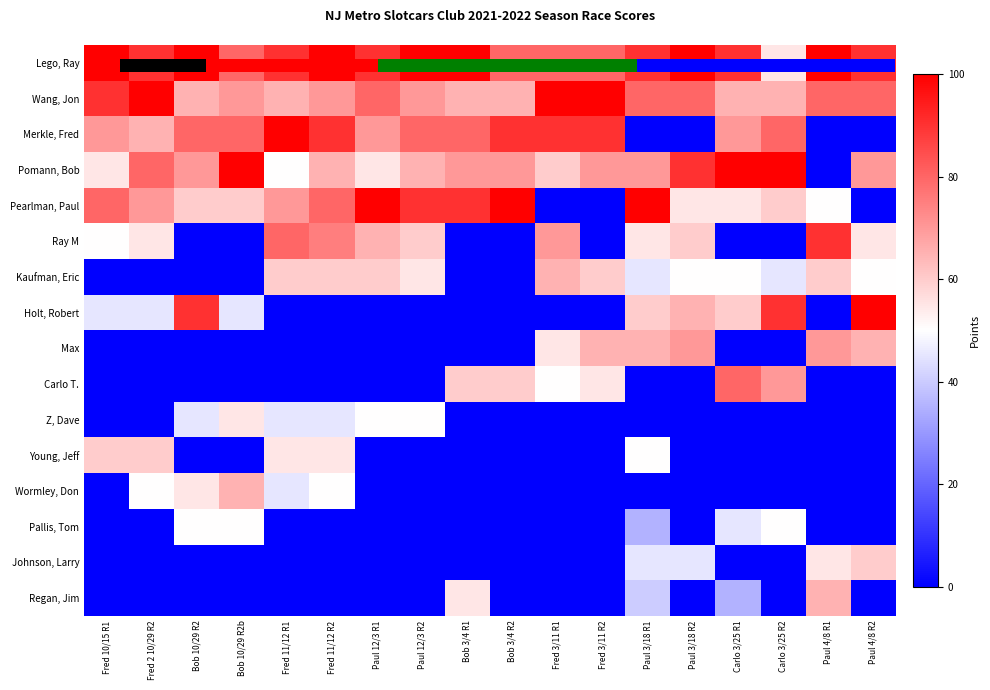

Rank the series at Paul 12/3 R2 from lowest to highest value.

Holt, Robert, Max, Carlo T., Young, Jeff, Wormley, Don, Pallis, Tom, Johnson, Larry, Regan, Jim, Z, Dave, Kaufman, Eric, Ray M, Pomann, Bob, Wang, Jon, Merkle, Fred, Pearlman, Paul, Lego, Ray